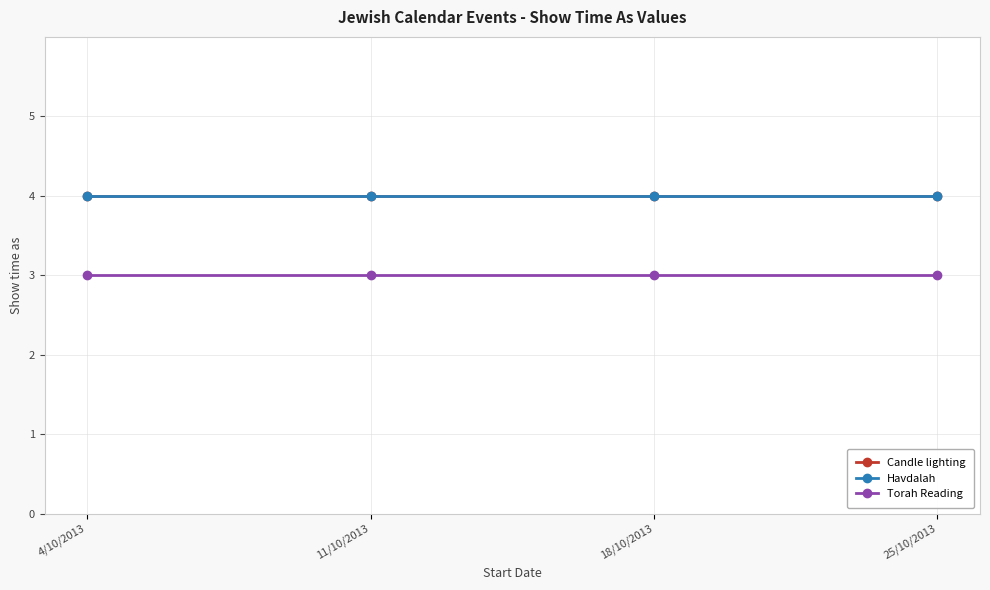

What is the difference between the highest and lowest values at 18/10/2013?

1